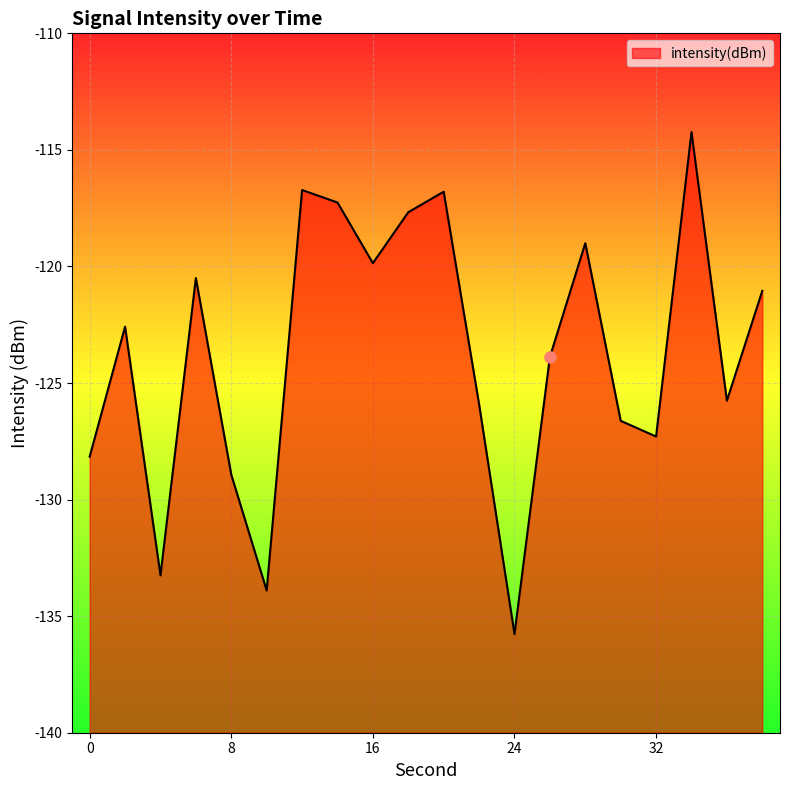

What is the maximum value shown in the chart?

-114.2